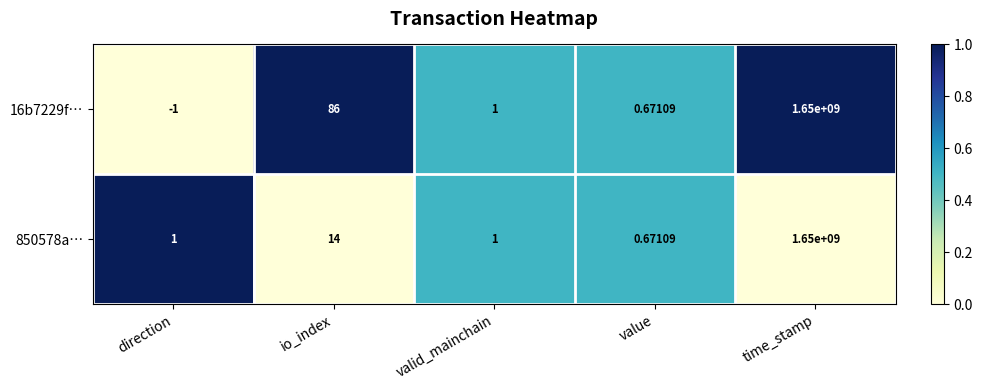

Where is 16b7229f… nearest to the value 824999999?

io_index